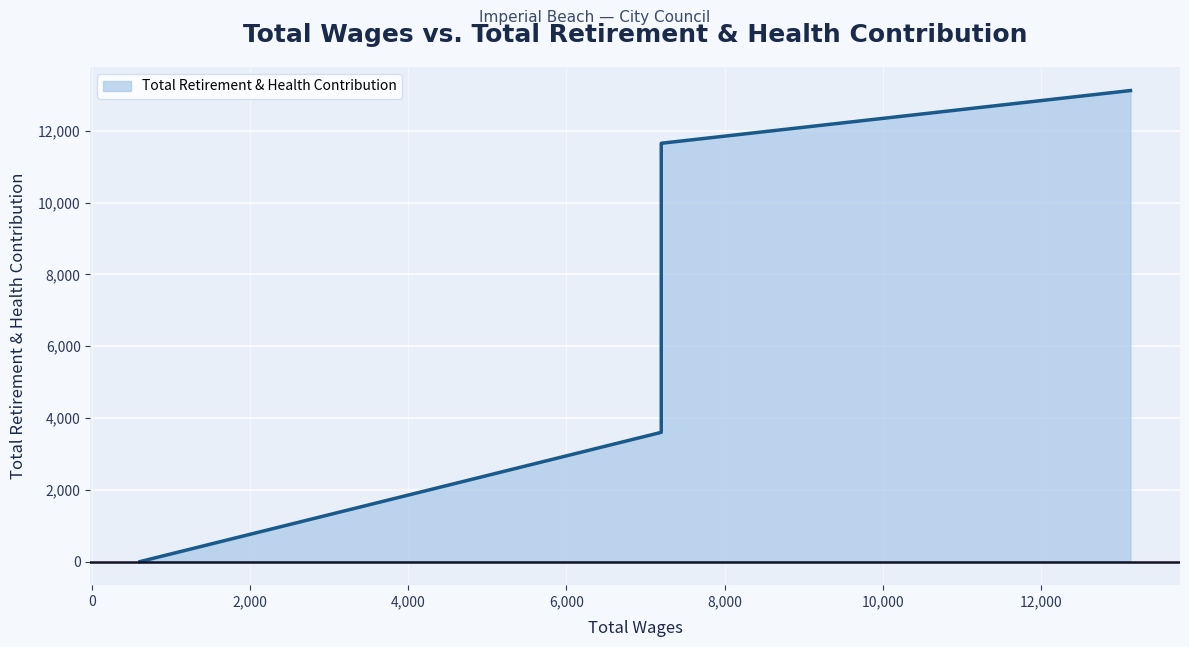

The value at 7200.0 is 11650. True or false?

True